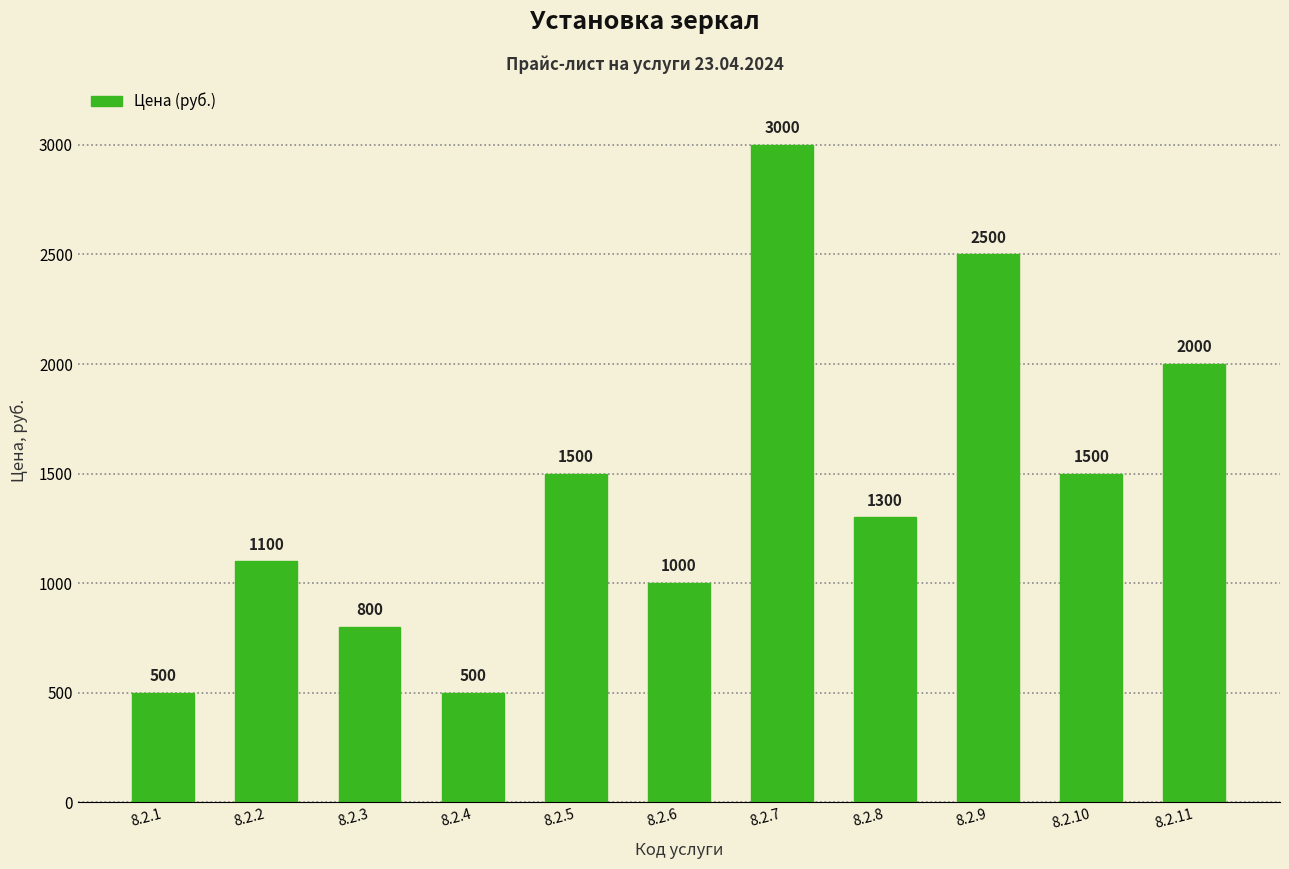

Reading right to left, what are all the values shown in this chart?

8.2.11=2000	8.2.10=1500	8.2.9=2500	8.2.8=1300	8.2.7=3000	8.2.6=1000	8.2.5=1500	8.2.4=500	8.2.3=800	8.2.2=1100	8.2.1=500